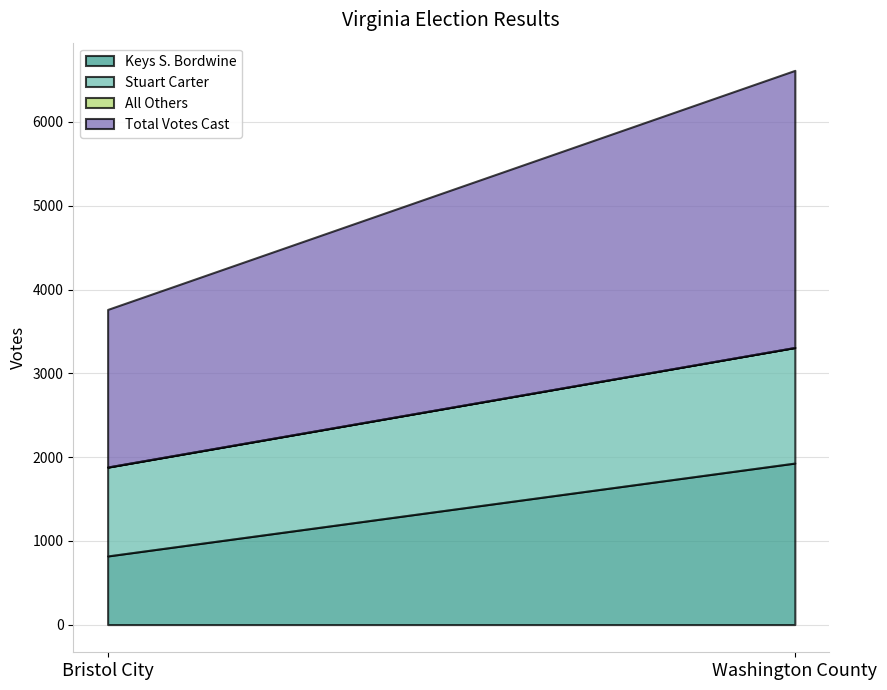

The value of Stuart Carter at Bristol City is 1060. True or false?

True